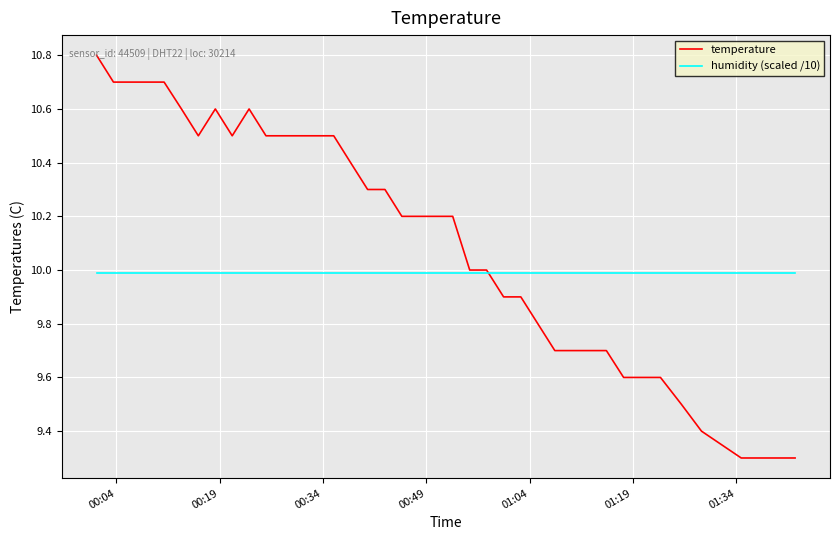

Rank the series by their maximum value, from highest to lowest.

temperature, humidity (scaled /10)